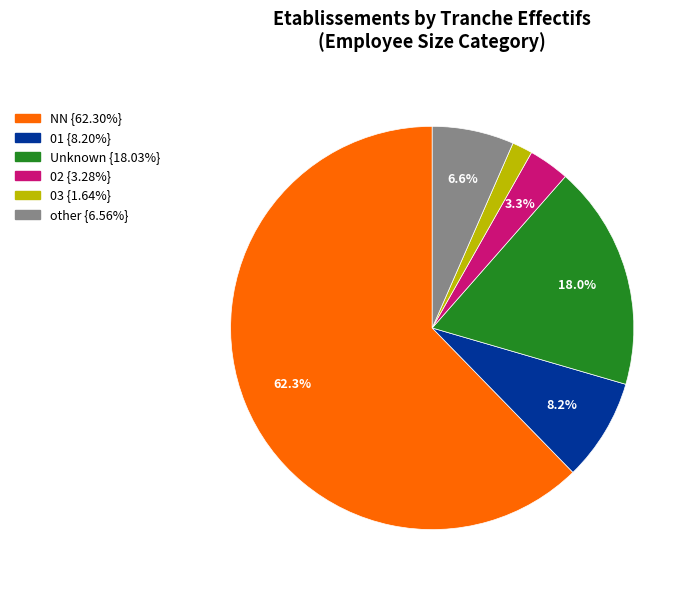

Is there a majority slice in this chart?

Yes